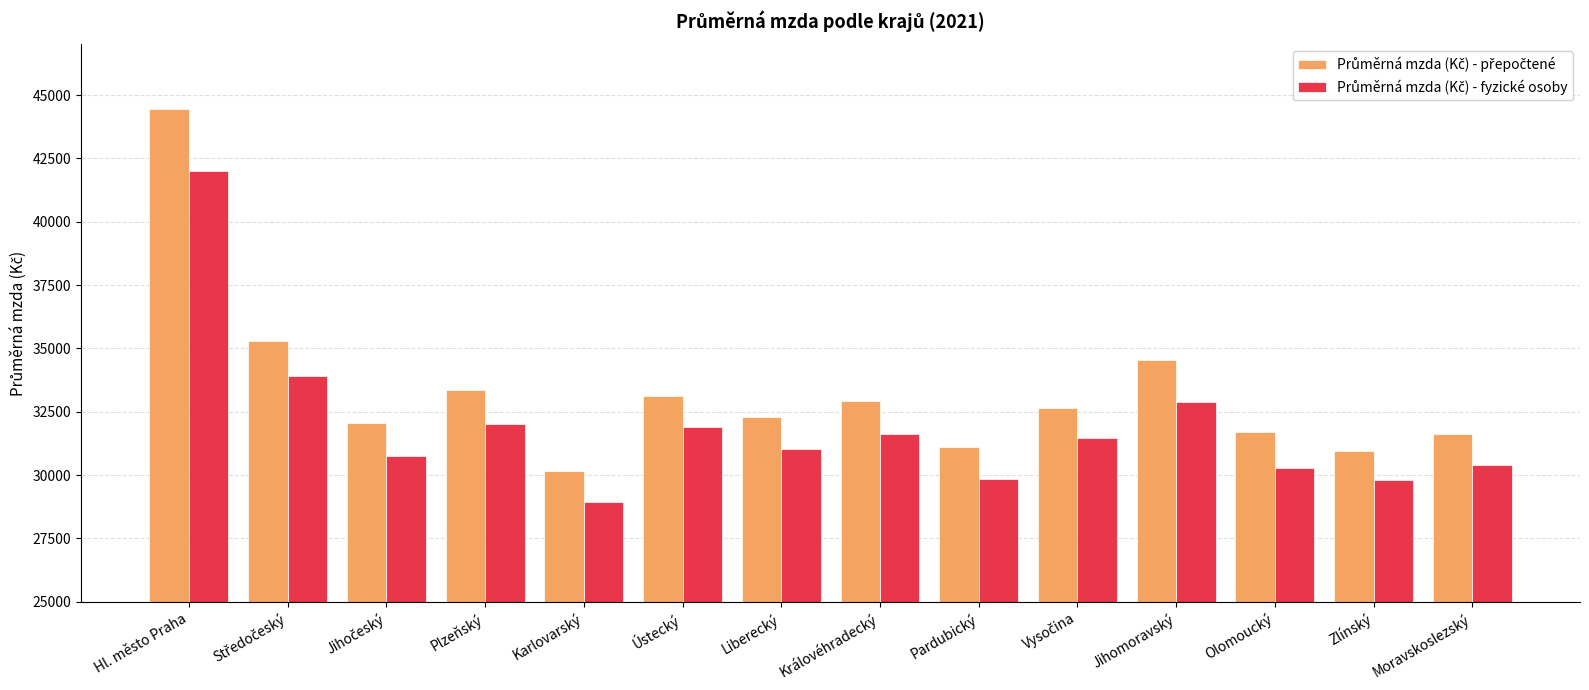

At which category does the chart reach its minimum across all series?

Karlovarský